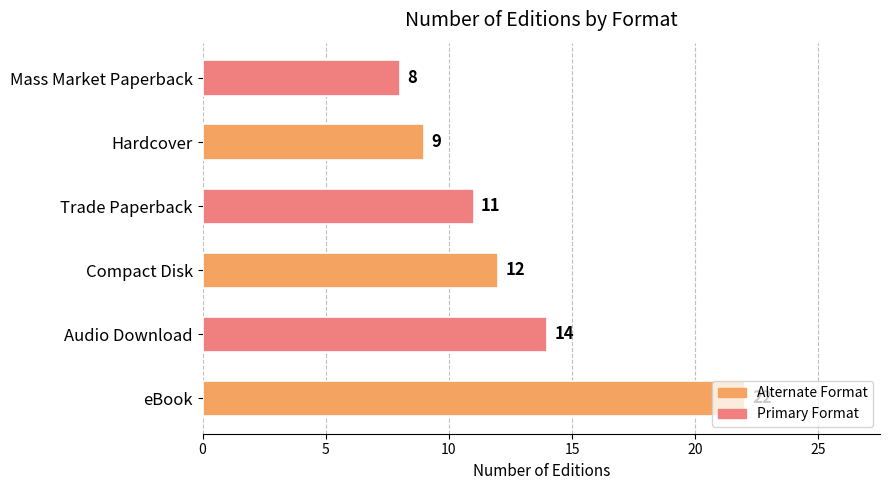

Approximately how many times larger is the value at Mass Market Paperback compared to eBook?

0.4